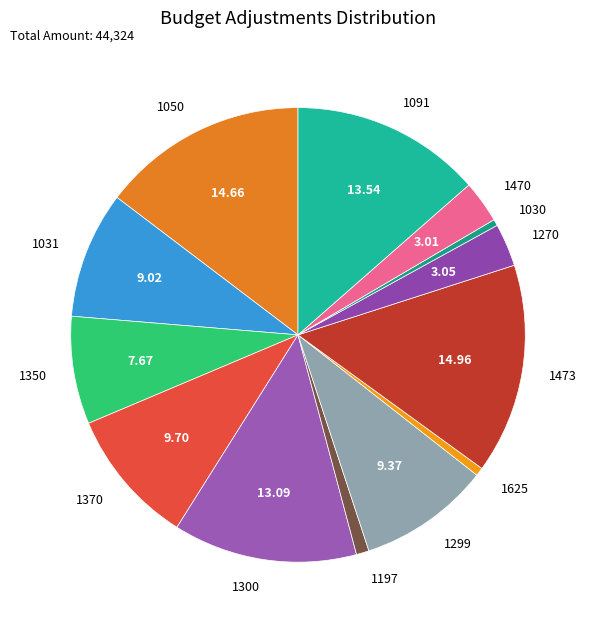

Combined, do 1370 and 1091 account for over 50%?

No